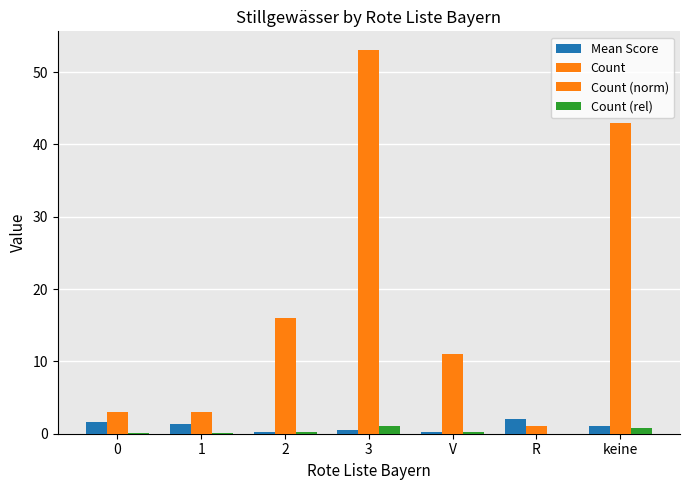

What position from the left is 1?

2